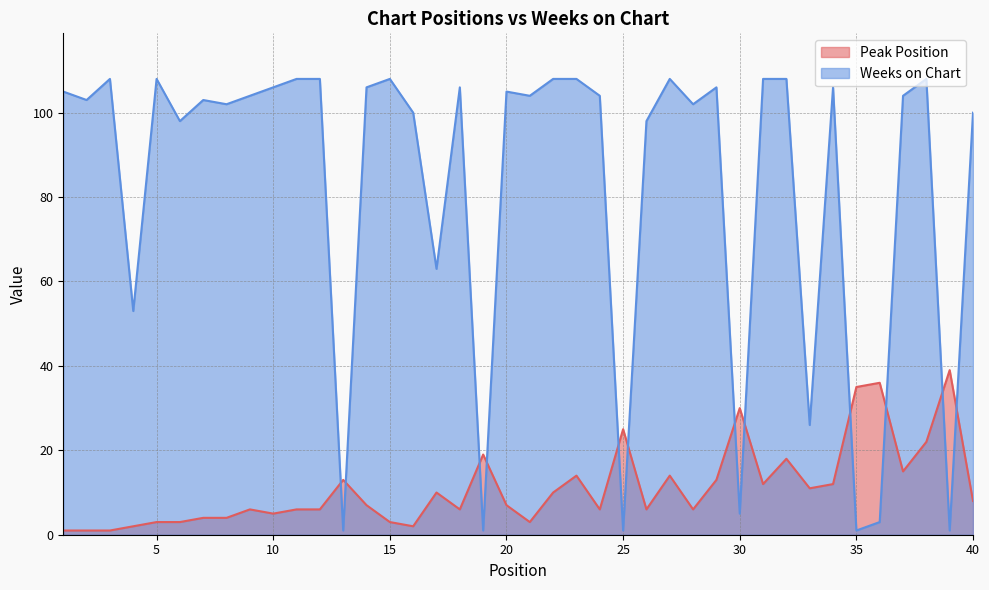

How many intersections are there between Peak Position and Weeks on Chart?

12